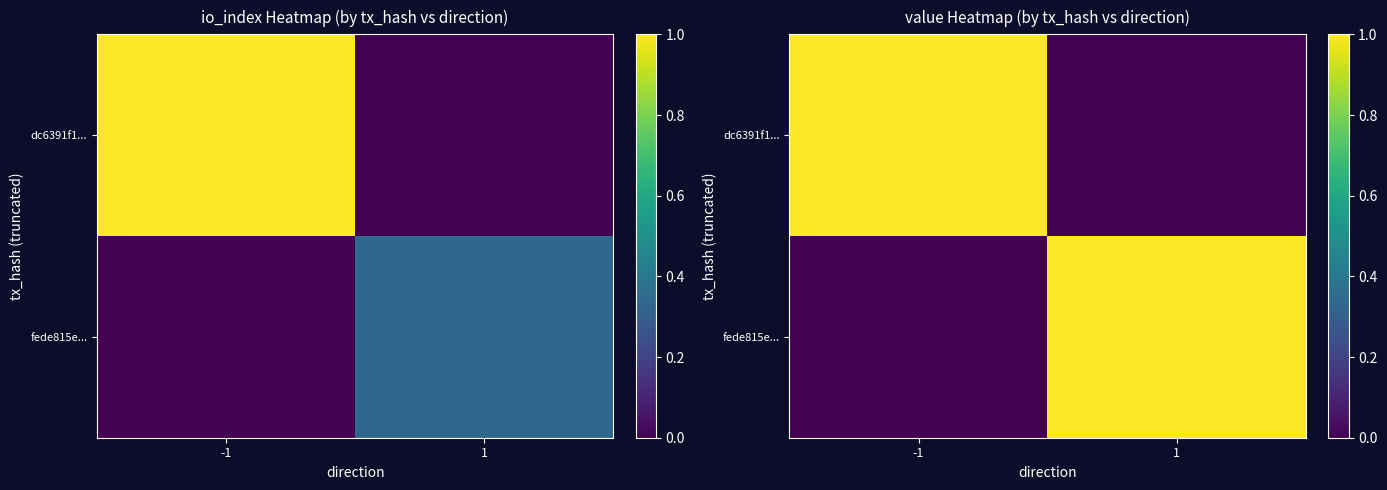

What is the sum of the fede815e... values at -1 and 1?

1